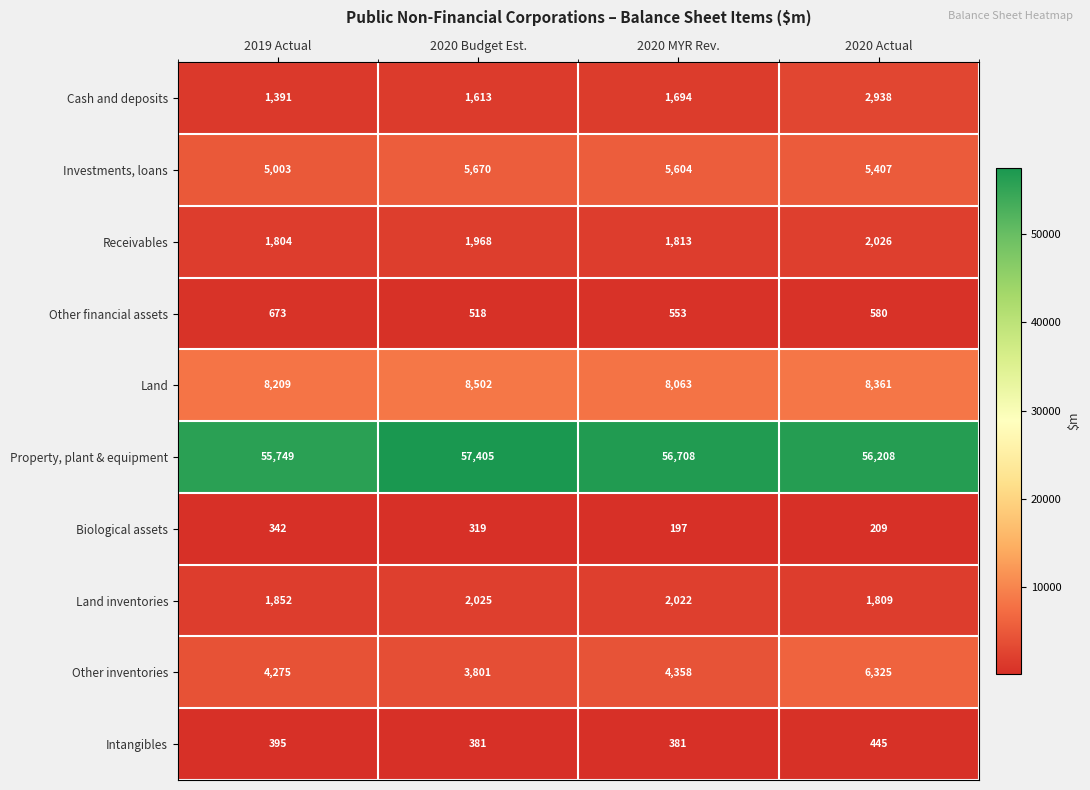

The Receivables series shows 1804 at 2019 Actual. True or false?

True